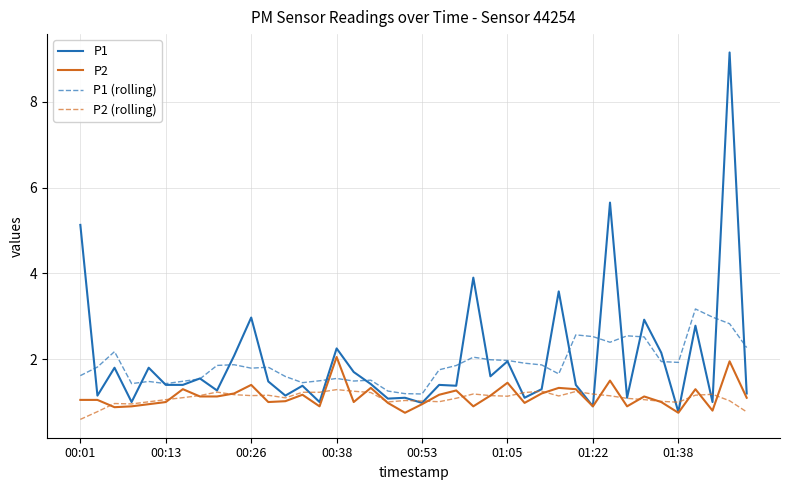

List the series in order of their peak value, highest first.

P1, P1 (rolling), P2, P2 (rolling)